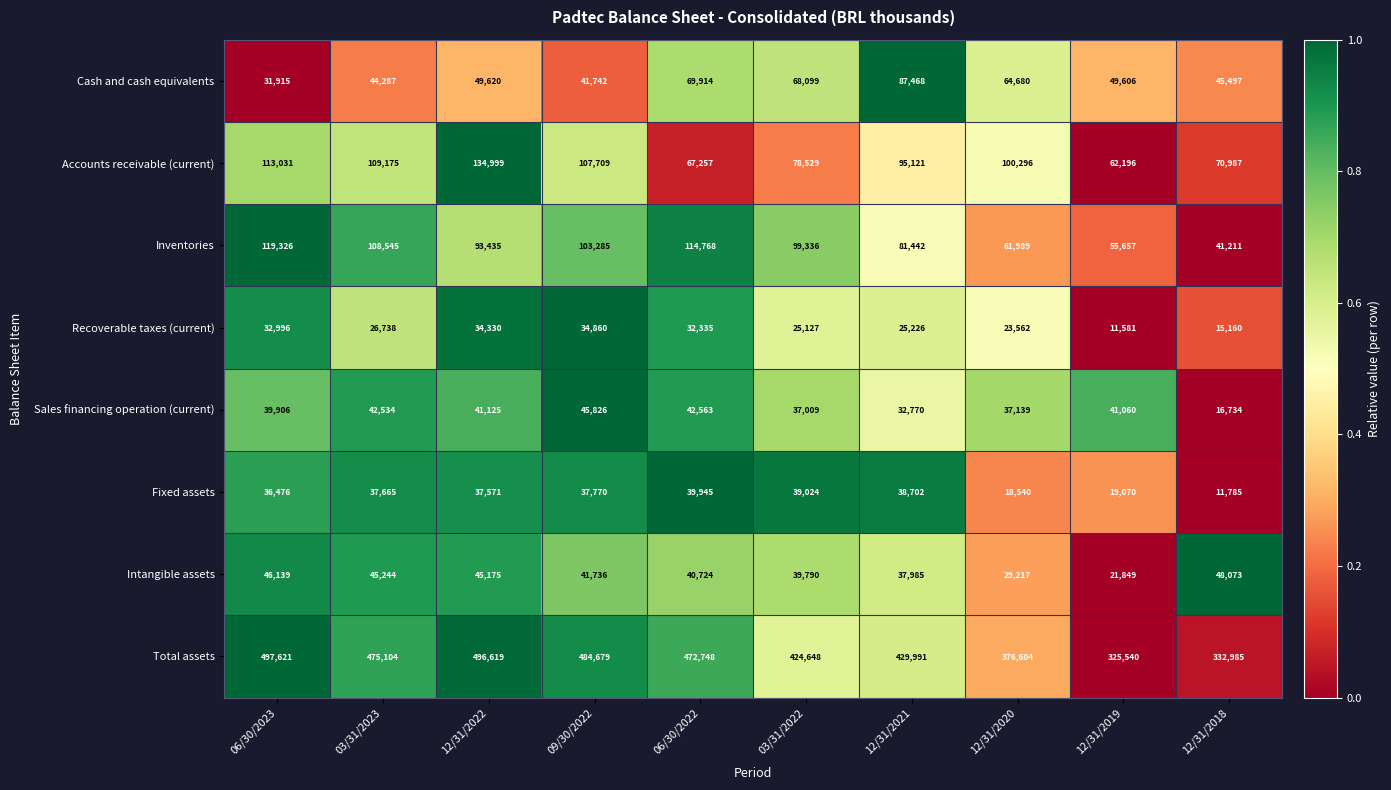

The Inventories series shows 52475 at 06/30/2023. True or false?

False